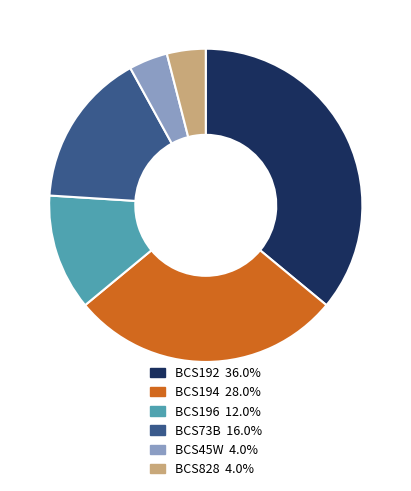

Which slice is the largest?

BCS192